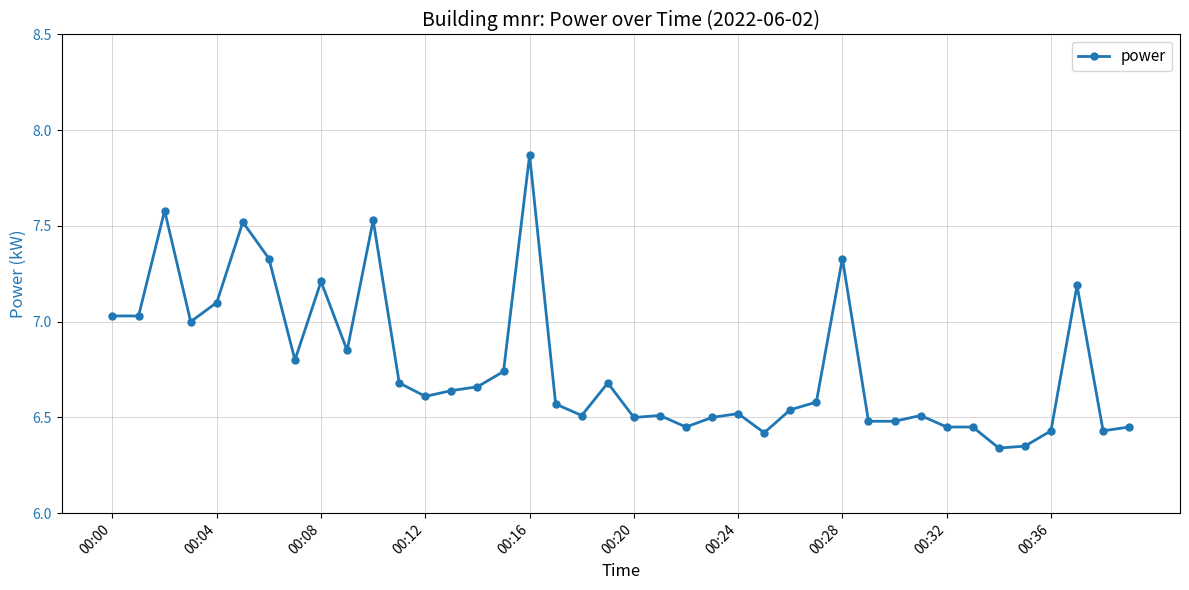

What is the difference between the second highest and minimum values?

1.2